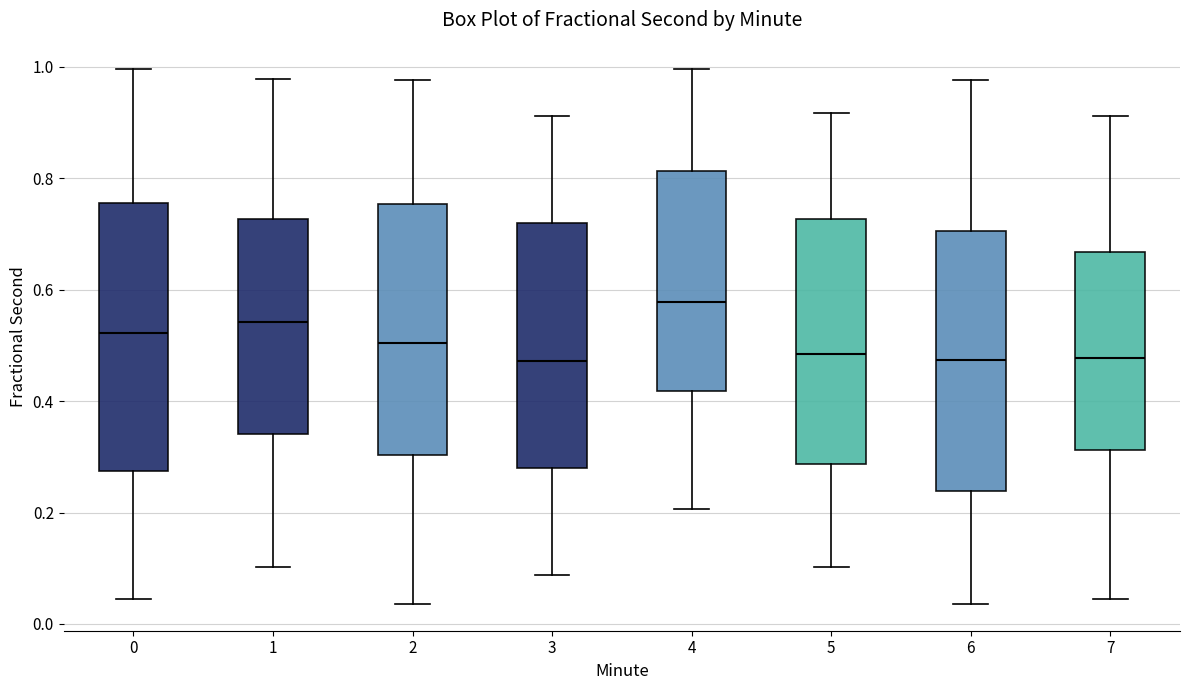

Which box has the highest median line?

4